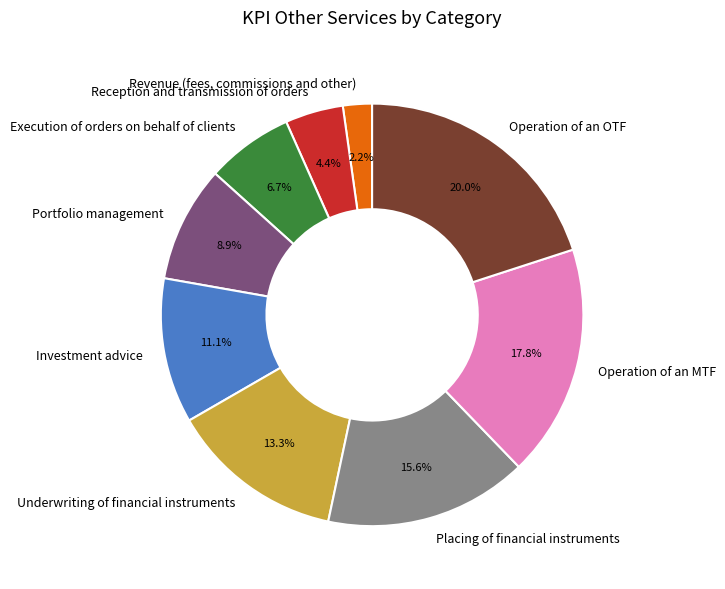

Is it true that Operation of an MTF is 24% of the pie?

False